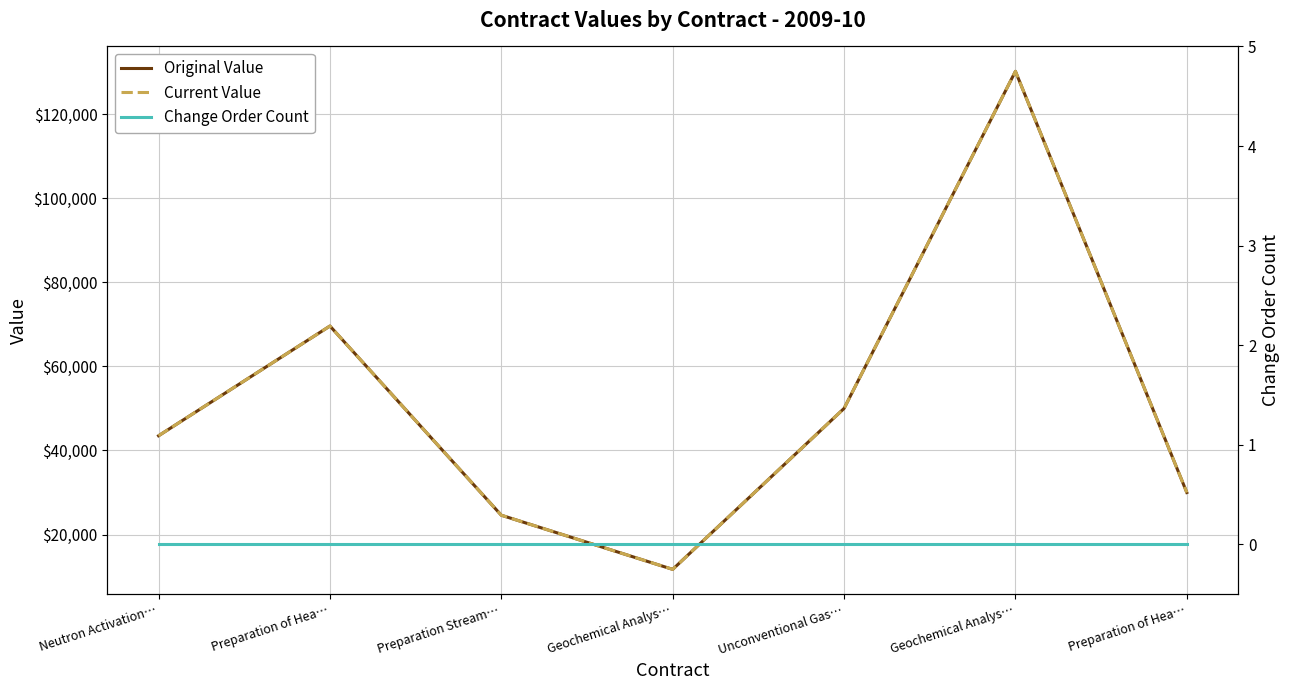

Reading right to left, list all the values displayed in this chart.

Original Value: Preparation of Hea…=30000	Geochemical Analys…=130175	Unconventional Gas…=50000	Geochemical Analys…=11723	Preparation Stream…=24600	Preparation of Hea…=69600	Neutron Activation…=43500
Current Value: Preparation of Hea…=30000	Geochemical Analys…=130175	Unconventional Gas…=50000	Geochemical Analys…=11723	Preparation Stream…=24600	Preparation of Hea…=69600	Neutron Activation…=43500
Change Order Count: Preparation of Hea…=0	Geochemical Analys…=0	Unconventional Gas…=0	Geochemical Analys…=0	Preparation Stream…=0	Preparation of Hea…=0	Neutron Activation…=0